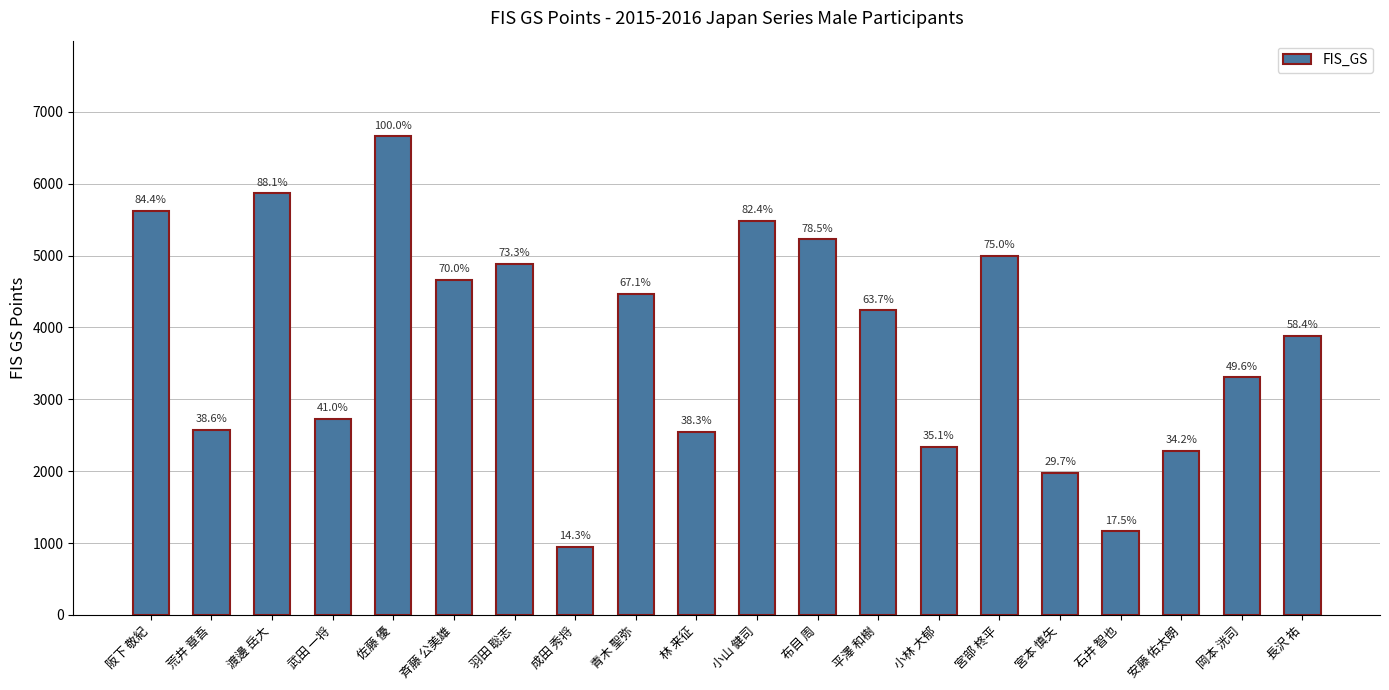

Between 岡本 洸司 and 宮本 慎矢, which is larger?

岡本 洸司